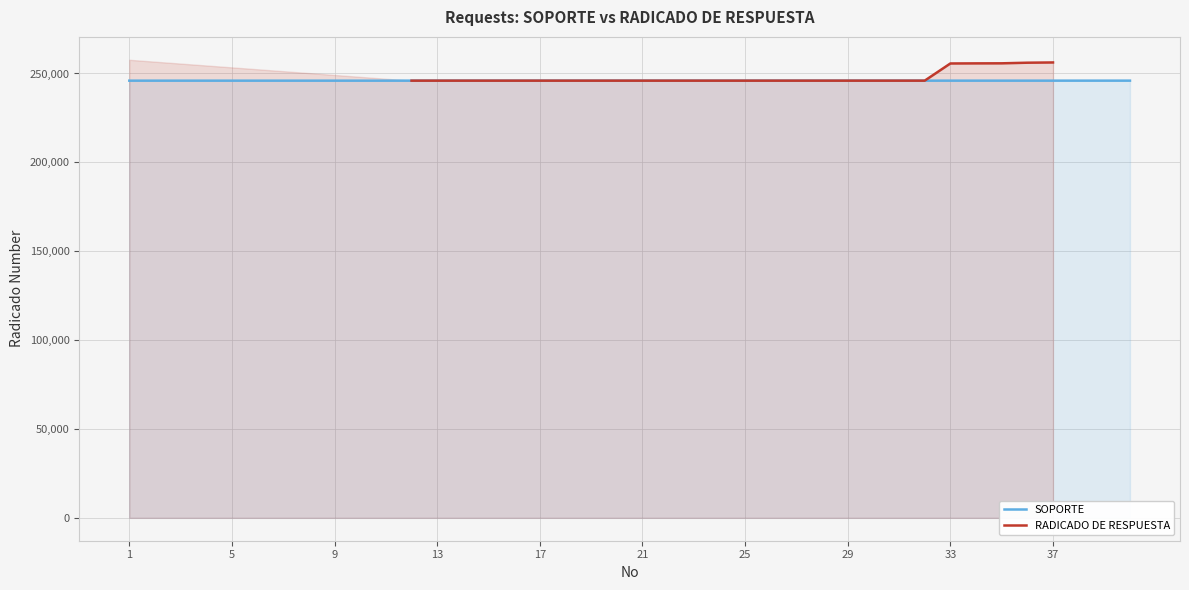

What is the maximum value for RADICADO DE RESPUESTA?

257710.0